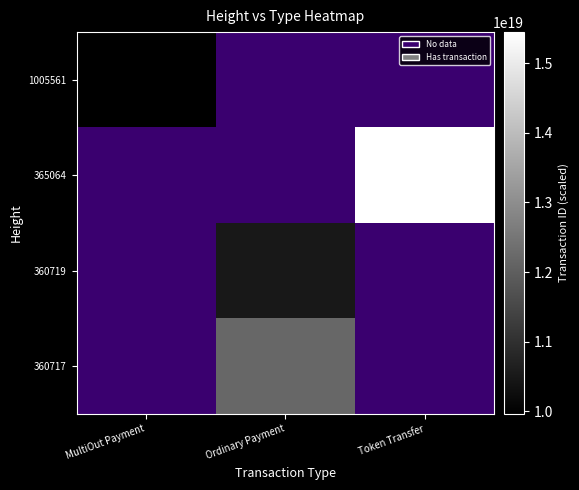

At how many categories does at least one series exceed 10425263735968176128?

2